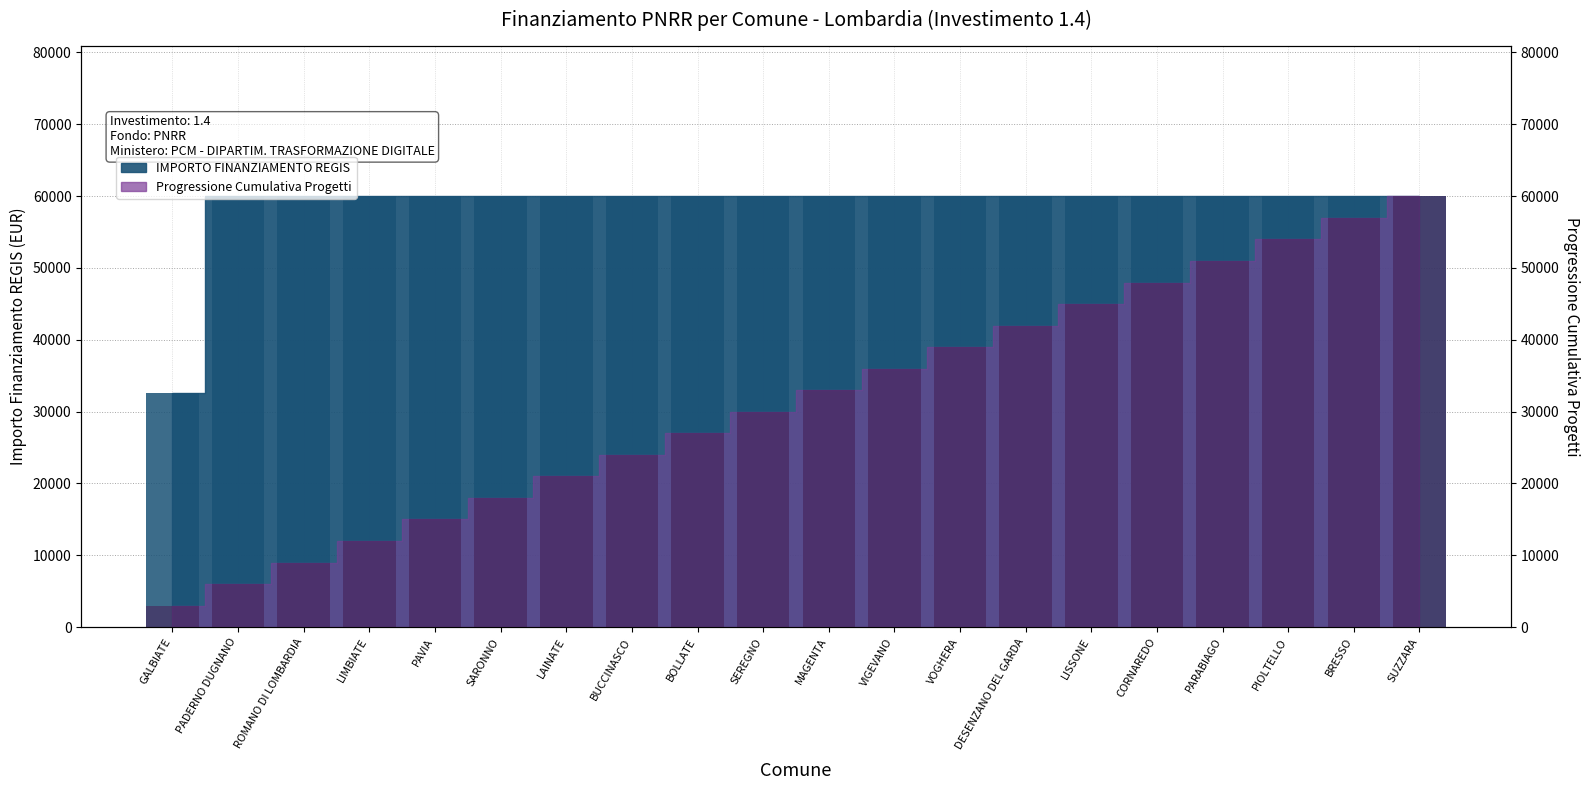

What is the highest value of the IMPORTO FINANZIAMENTO REGIS (bar) series?

59966.0